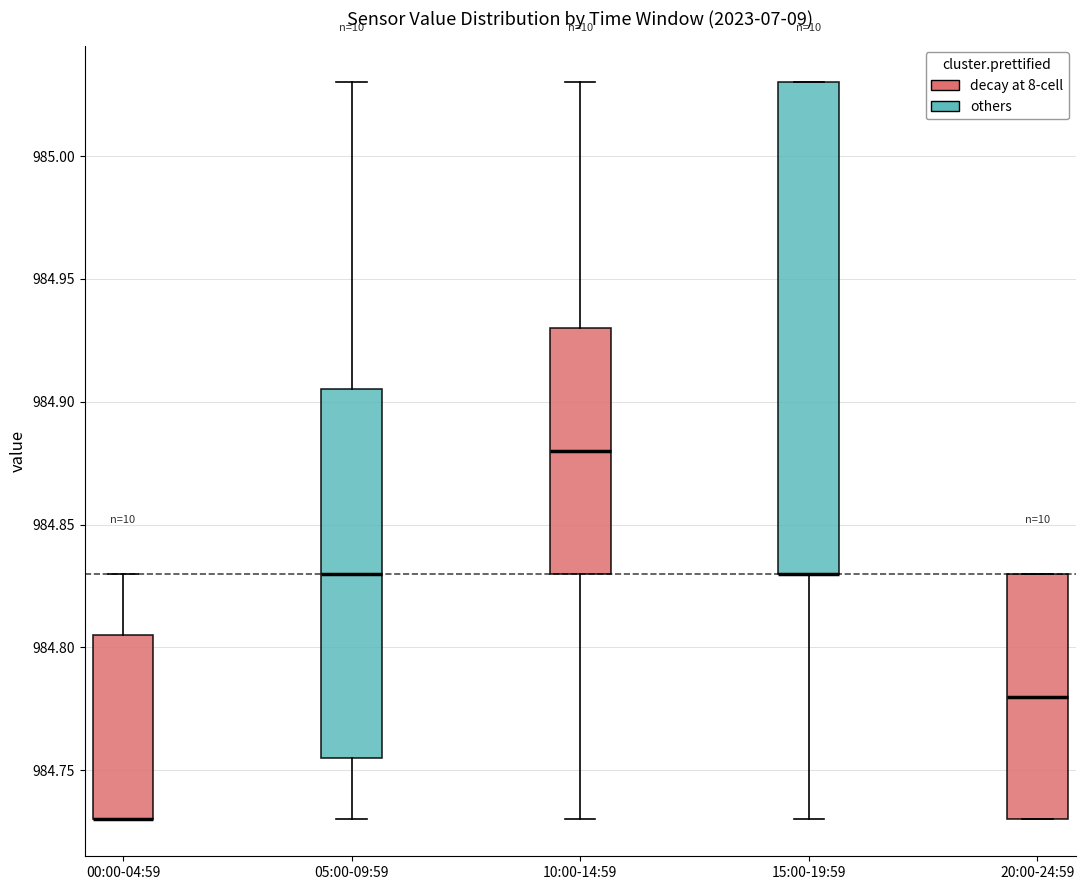

Reading left to right, read every box against the y-axis: the position of its median line, the range the box covers, and the ends of its whiskers. The values are not printed on the chart, so give them approximately, as read against the axis.

00:00-04:59: median 984.730 (drawn on the box's lower edge), box 984.730 to 984.805, whiskers 984.730 to 984.830
05:00-09:59: median 984.830, box 984.755 to 984.905, whiskers 984.730 to 985.030
10:00-14:59: median 984.880, box 984.830 to 984.930, whiskers 984.730 to 985.030
15:00-19:59: median 984.830 (drawn on the box's lower edge), box 984.830 to 985.030, whiskers 984.730 to 985.030
20:00-24:59: median 984.780, box 984.730 to 984.830, whiskers 984.730 to 984.830